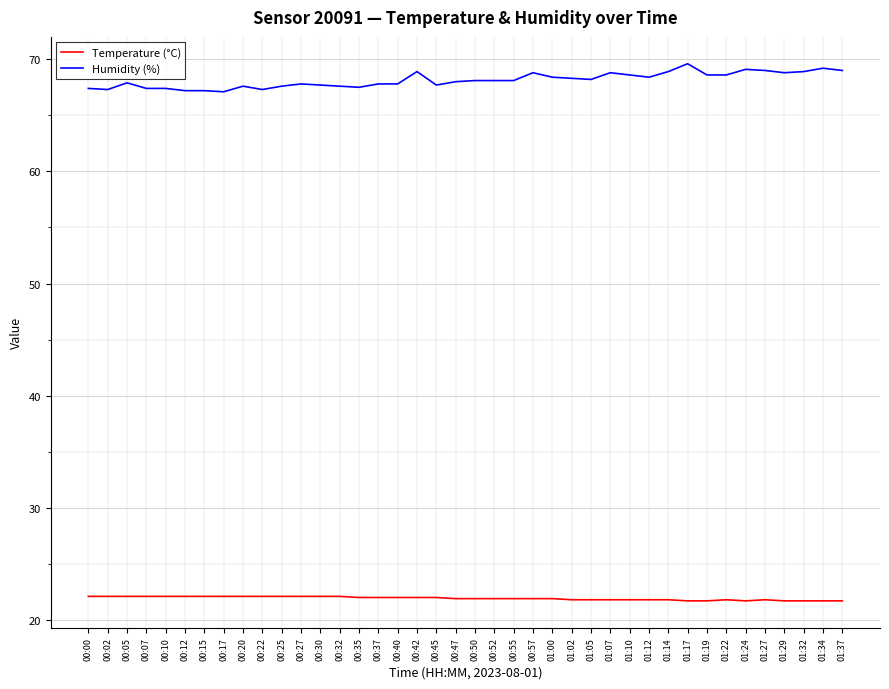

The value of Temperature (°C) at 00:52 is 37.0. True or false?

False